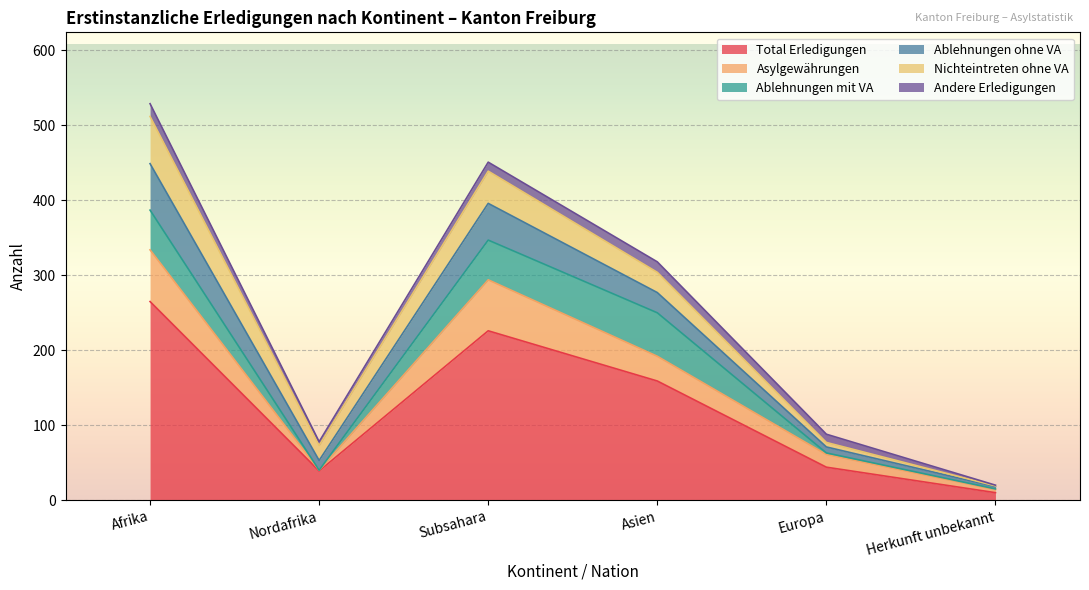

What is the highest value of the Total Erledigungen series?

265